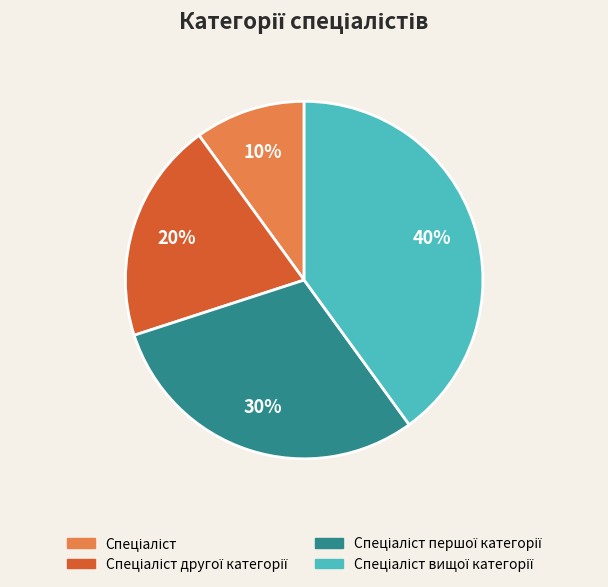

How many slices are in this pie chart?

4